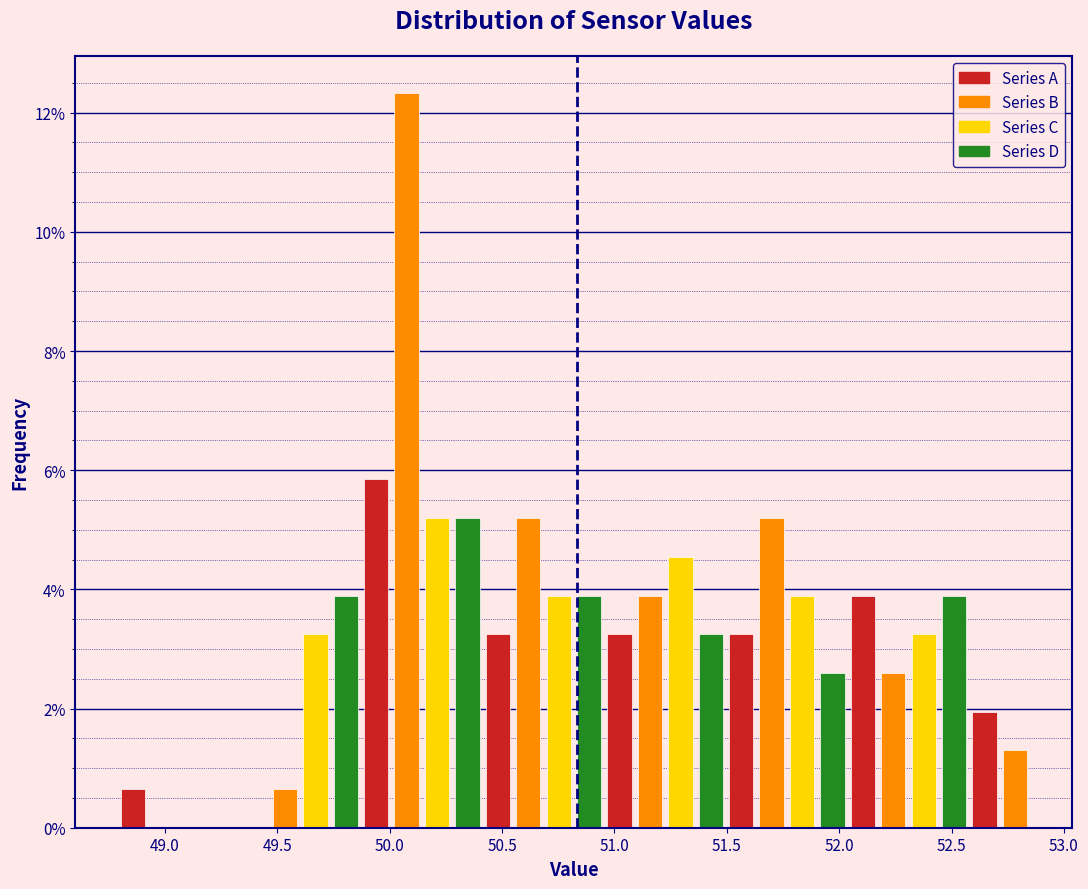

Read against the x-axis, roughly where is the centre of the tallest bar?

50.10